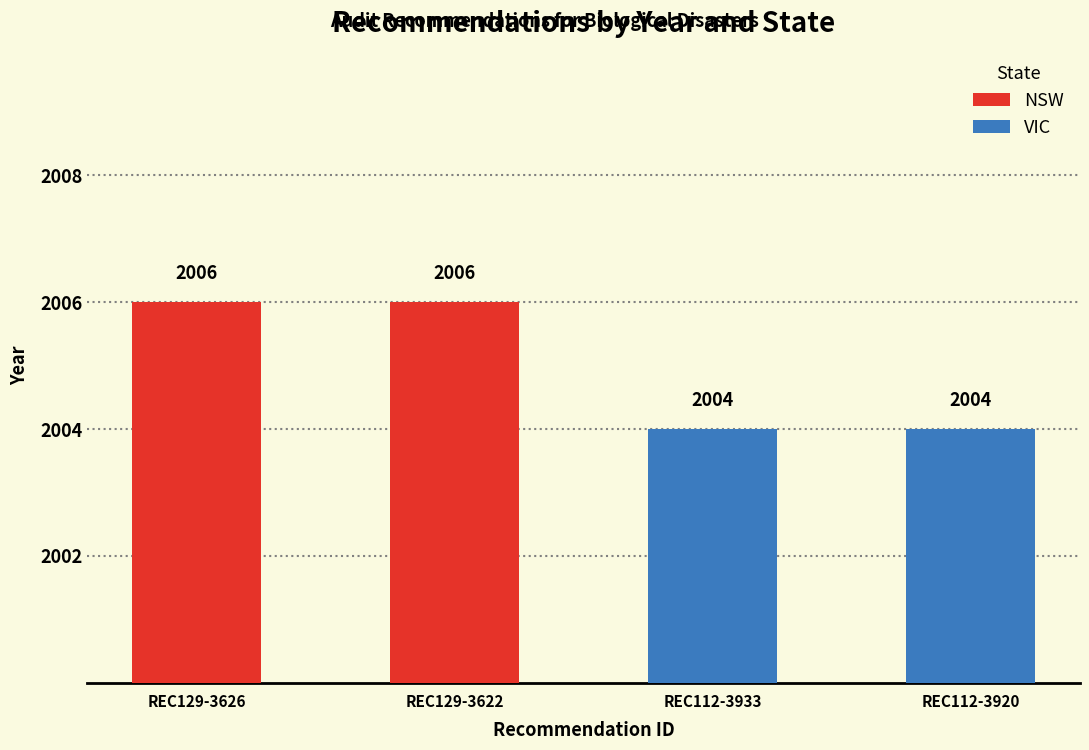

What are all the series names shown in the legend?

NSW, VIC